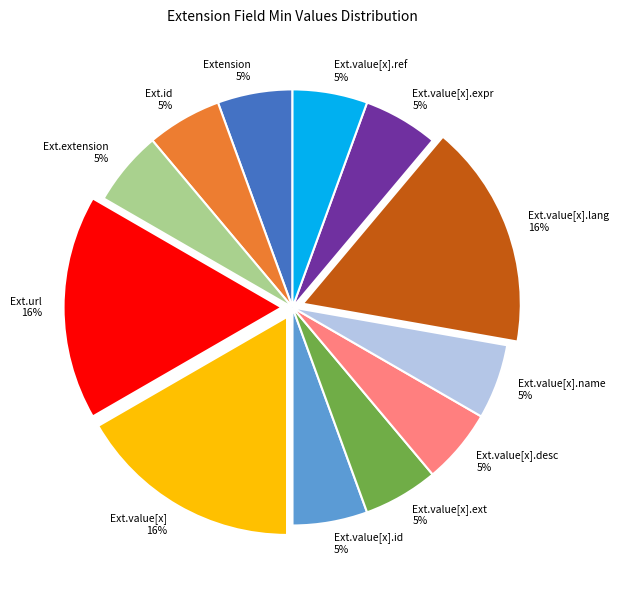

Count the number of slices in the pie.

12